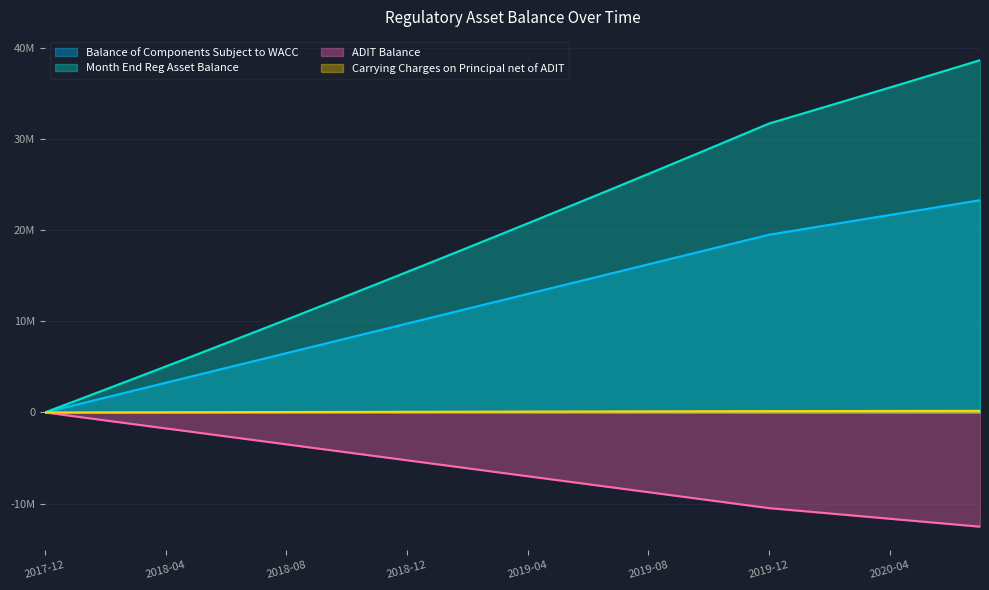

Reading right to left, list all the values displayed in this chart.

Balance of Components Subject to WACC: 23291666.7	22750000.0	22208333.3	21666666.7	21125000.0	20583333.3	20041666.7	19500000.0	18687500.0	17875000.0	17062500.0	16250000.0	15437500.0	14625000.0	13812500.0	13000000.0	12187500.0	11375000.0	10562500.0	9750000.0	8937500.0	8125000.0	7312500.0	6500000.0	5687500.0	4875000.0	4062500.0	3250000.0	2437500.0	1625000.0	812500.0	0.0
Month End Reg Asset Balance: 38658382.3	37652338.5	36650406.9	35652587.5	34658880.2	33669285.1	32683802.1	31702431.2	30310562.0	28924860.9	27545328.1	26171963.5	24804767.2	23443739.1	22088879.2	20740187.5	19397664.1	18061308.9	16731121.9	15407103.1	14089252.6	12777570.3	11472056.2	10172710.4	8879532.8	7592523.4	6311682.3	5037009.4	3768504.7	2506168.2	1250000.0	0.0
ADIT Balance: -12541666.7	-12250000.0	-11958333.3	-11666666.7	-11375000.0	-11083333.3	-10791666.7	-10500000.0	-10062500.0	-9625000.0	-9187500.0	-8750000.0	-8312500.0	-7875000.0	-7437500.0	-7000000.0	-6562500.0	-6125000.0	-5687500.0	-5250000.0	-4812500.0	-4375000.0	-3937500.0	-3500000.0	-3062500.0	-2625000.0	-2187500.0	-1750000.0	-1312500.0	-875000.0	-437500.0	0.0
Carrying Charges on Principal net of ADIT: 172710.4	168598.3	164486.1	160374.0	156261.8	152149.7	148037.5	141869.3	135701.0	129532.8	123364.6	117196.4	111028.1	104859.9	98691.7	92523.4	86355.2	80187.0	74018.8	67850.5	61682.3	55514.1	49345.8	43177.6	37009.4	30841.1	24672.9	18504.7	12336.5	6168.2	0.0	0.0